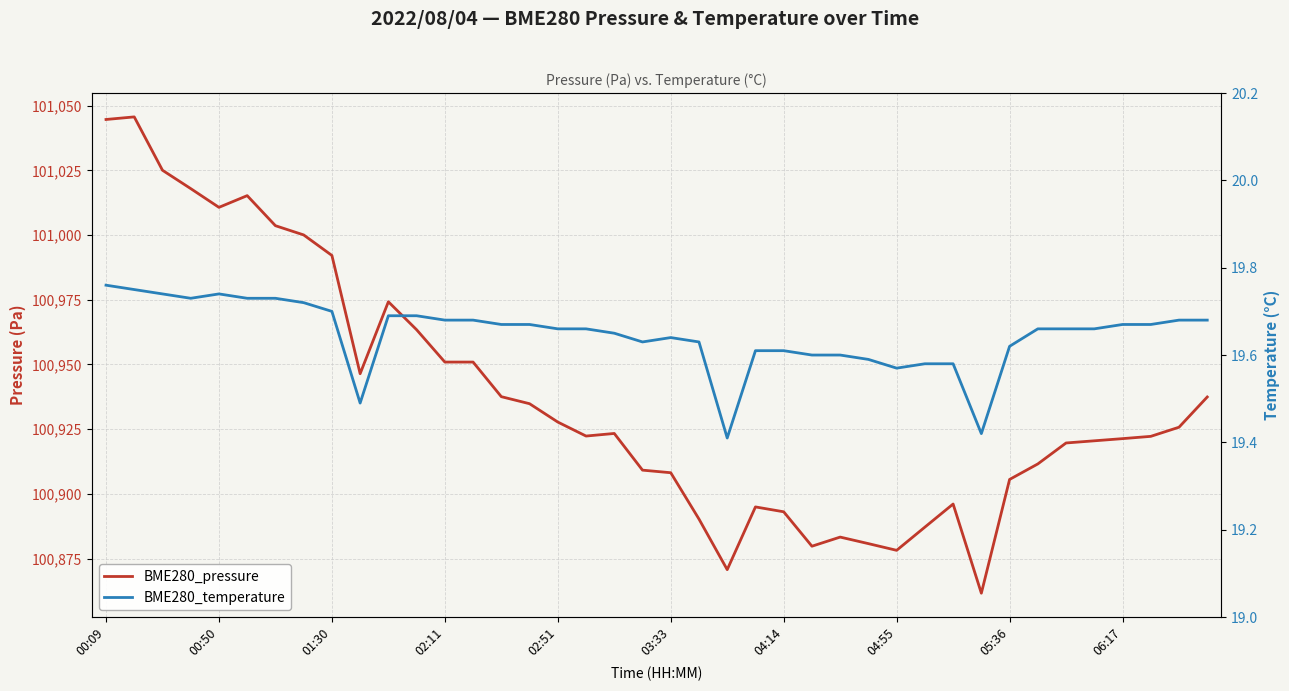

Is the value of BME280_pressure at 34 greater than the value of BME280_temperature at 31?

Yes